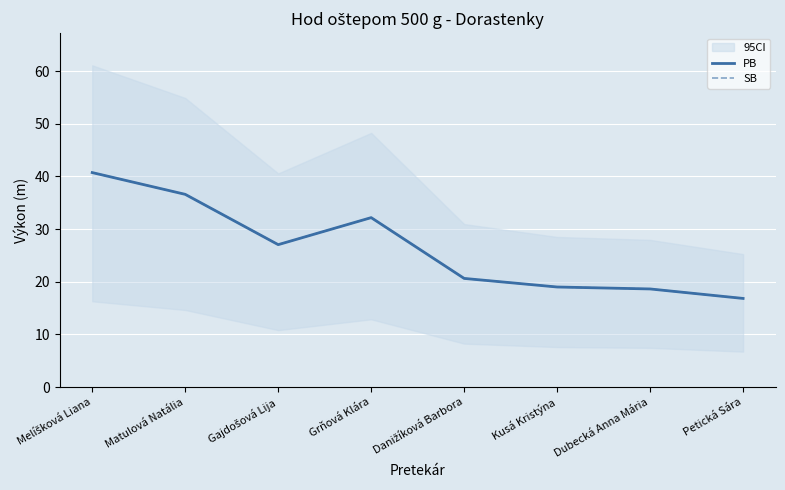

True or false: SB and PB cross at least once.

False